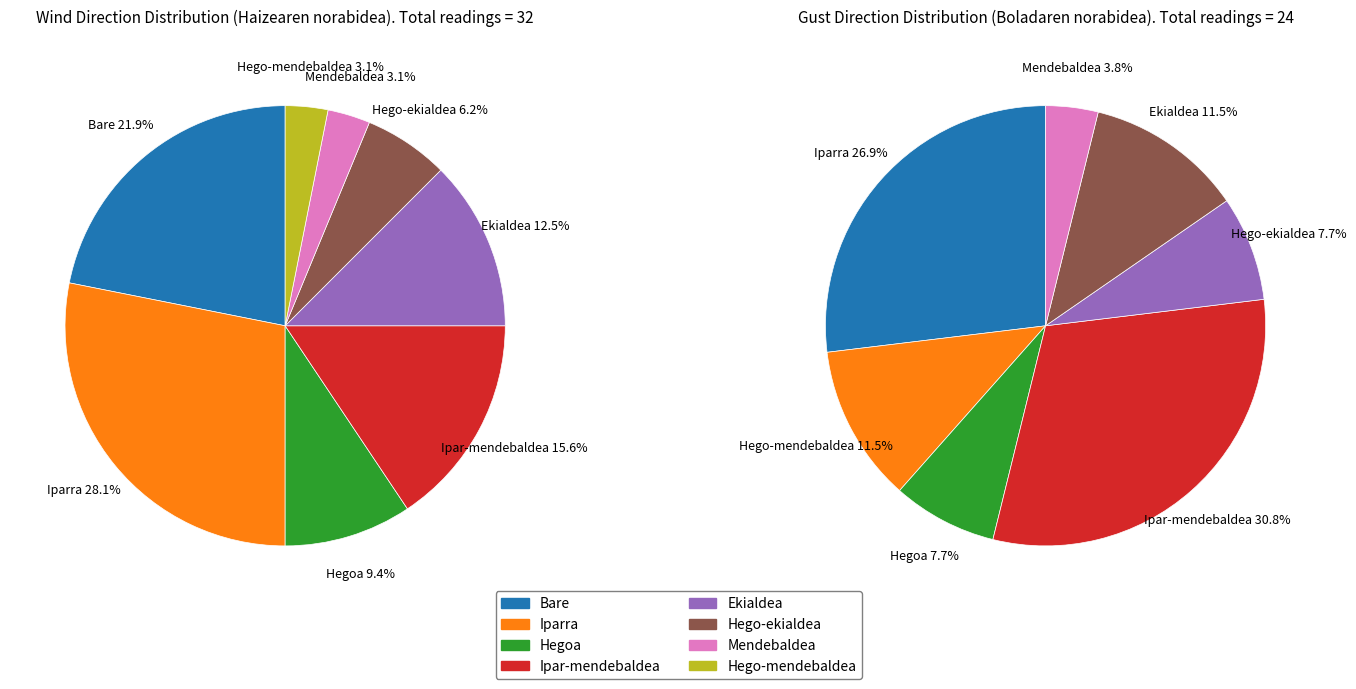

Does Hegoa account for over 50% of the chart?

No